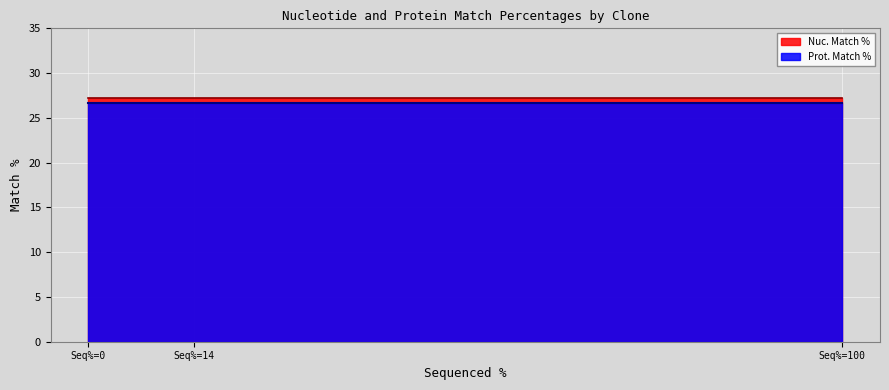

The Prot. Match % series shows 10.7 at TRCN0000475683. True or false?

False